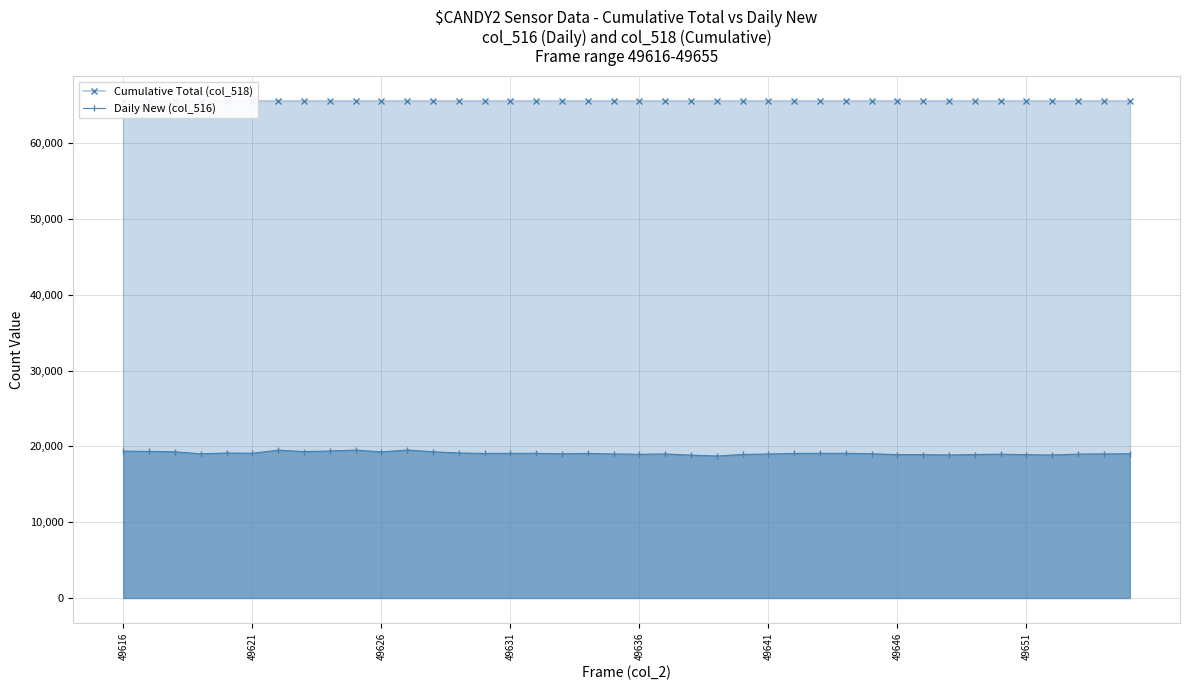

Reading right to left, list all the values displayed in this chart.

Cumulative Total (col_518): 65535	65535	65535	65535	65535	65535	65535	65535	65535	65535	65535	65535	65535	65535	65535	65535	65535	65535	65535	65535	65535	65535	65535	65535	65535	65535	65535	65535	65535	65535	65535	65535	65535	65535	65535	65535	65535	65535	65535	65535
Daily New (col_516): 19016	19006	18984	18857	18902	18972	18924	18861	18909	18911	19023	19082	19081	19067	18991	18936	18728	18846	18999	18951	18999	19069	19013	19082	19081	19067	19127	19282	19519	19266	19507	19388	19309	19500	19086	19123	19013	19282	19332	19368